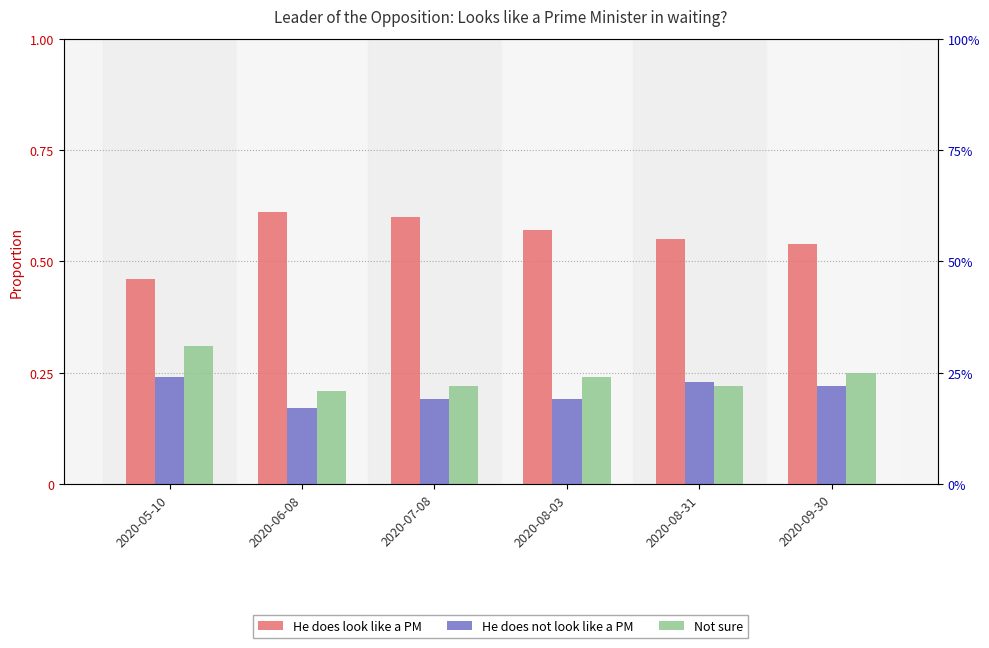

What value does the He does look like a PM series have at 2020-09-30?

0.5